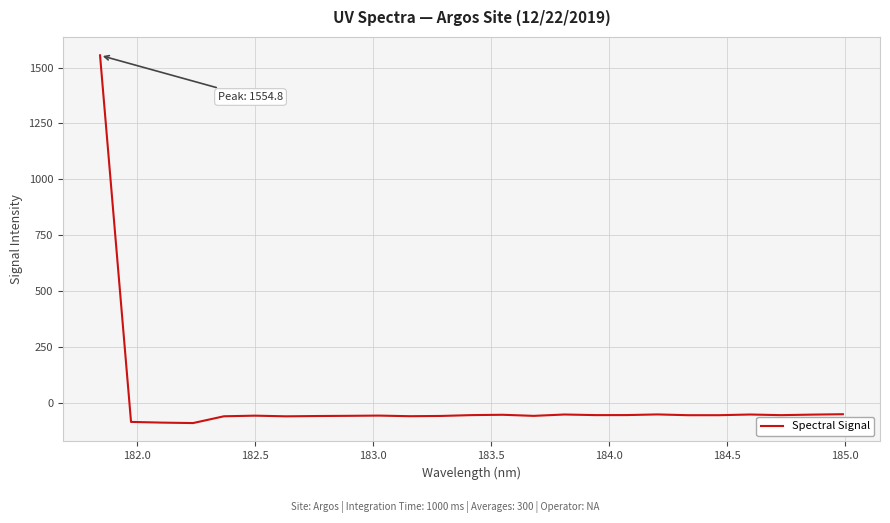

What is the minimum value shown in the chart?

-91.8